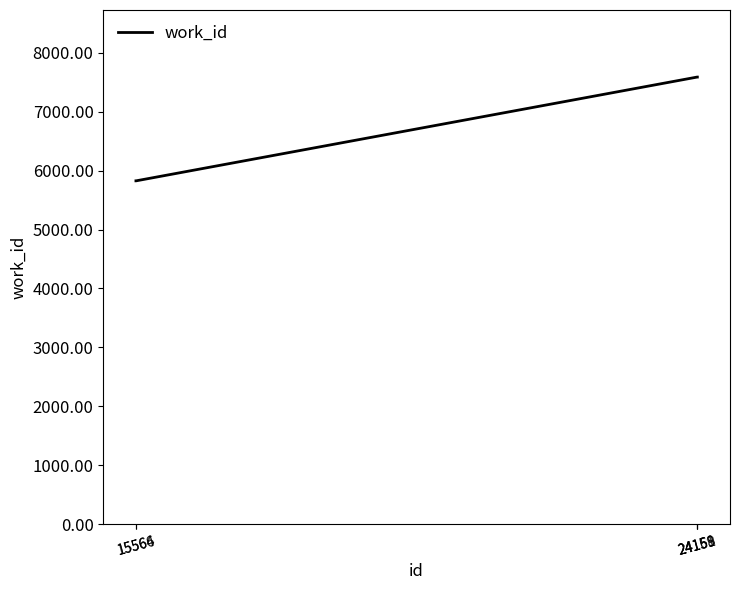

What is the ratio of the value at 15564 to the value at 15566?

1.0